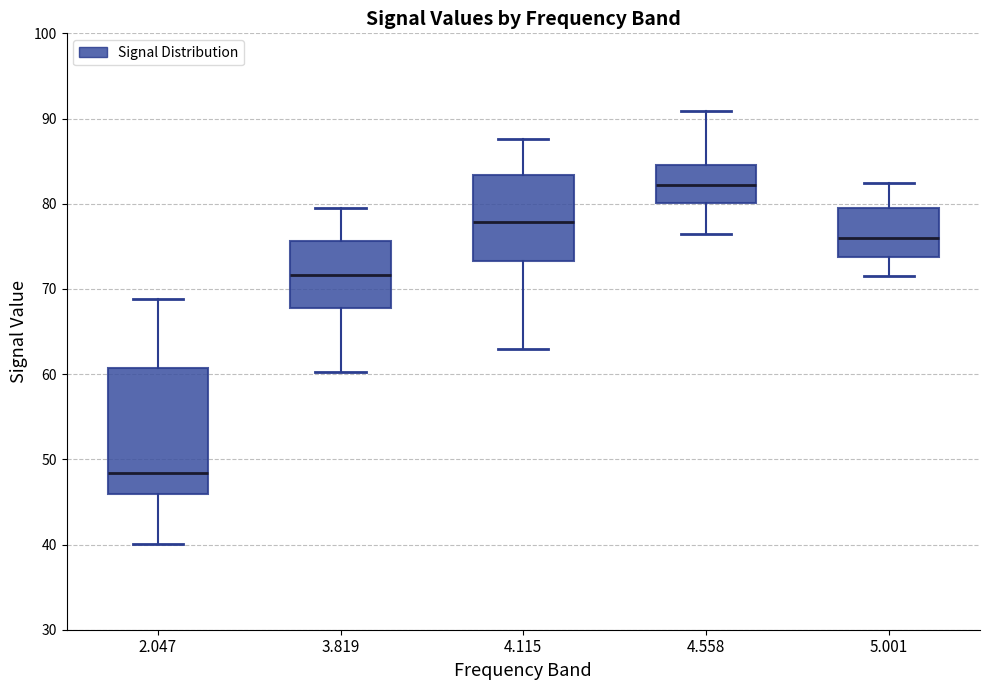

Comparing the boxes themselves (not the whiskers), which one is the tallest?

2.047